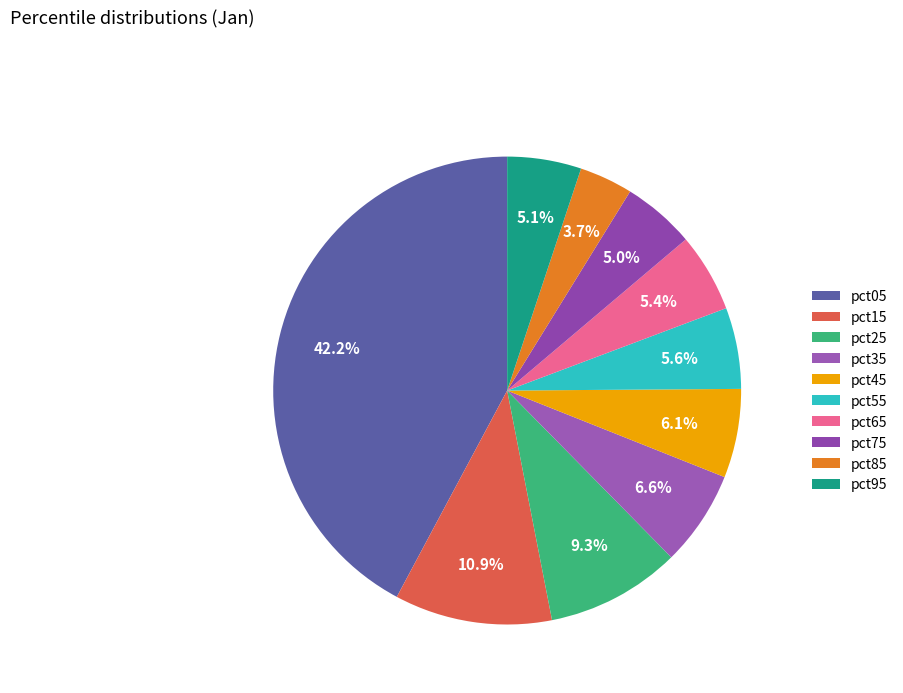

What percentage is the pct55 slice, to the nearest percent?

6%